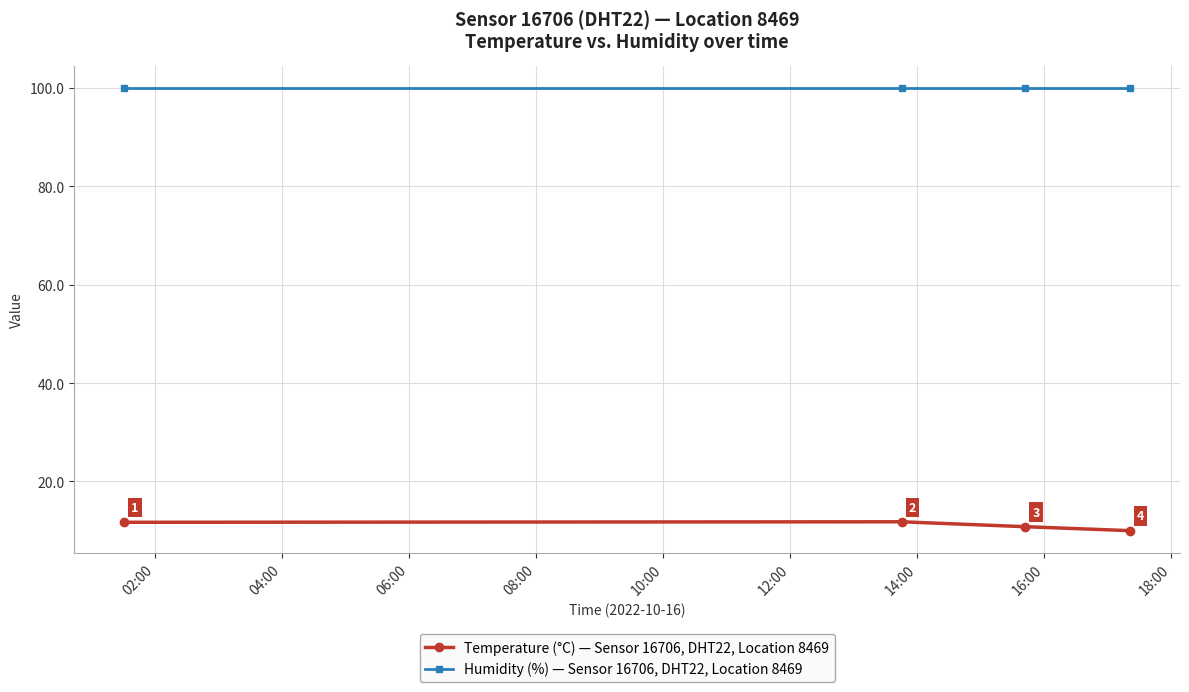

What is the difference between the maximum and second lowest values in the Temperature (°C) — Sensor 16706, DHT22, Location 8469 series?

1.0